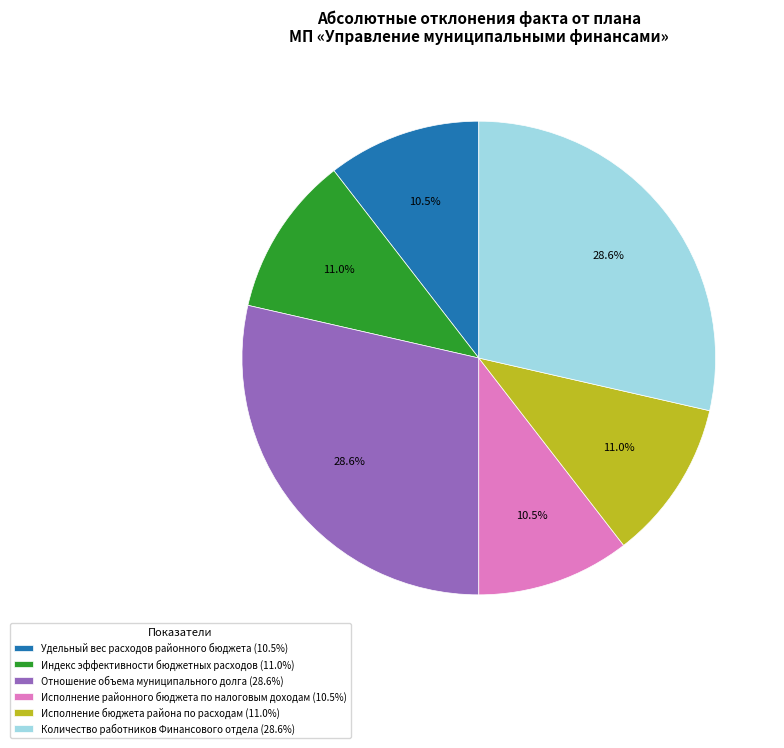

To the nearest percent, what is the average slice percentage?

17%